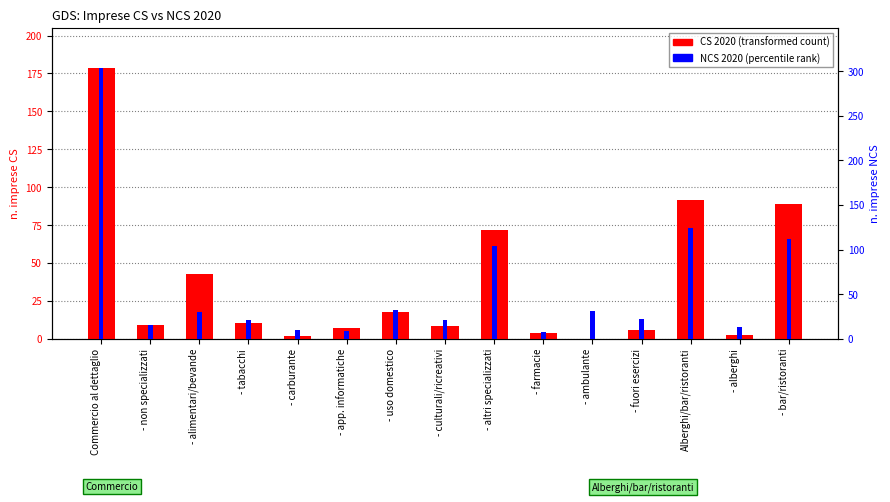

What is the spread (max minus min) of values at - alberghi?

10.3